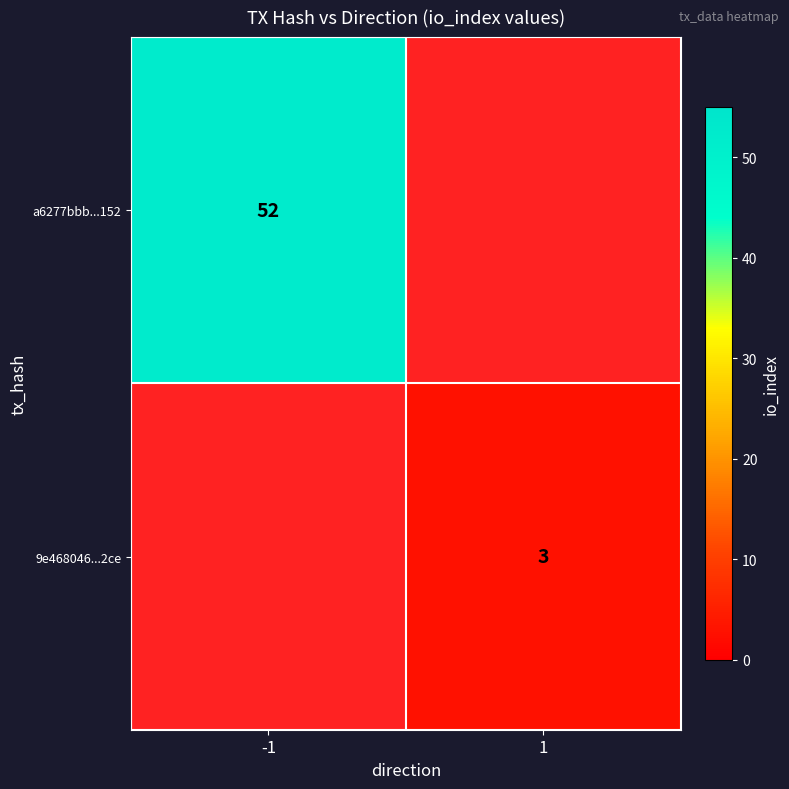

How many data points does each series have?

2